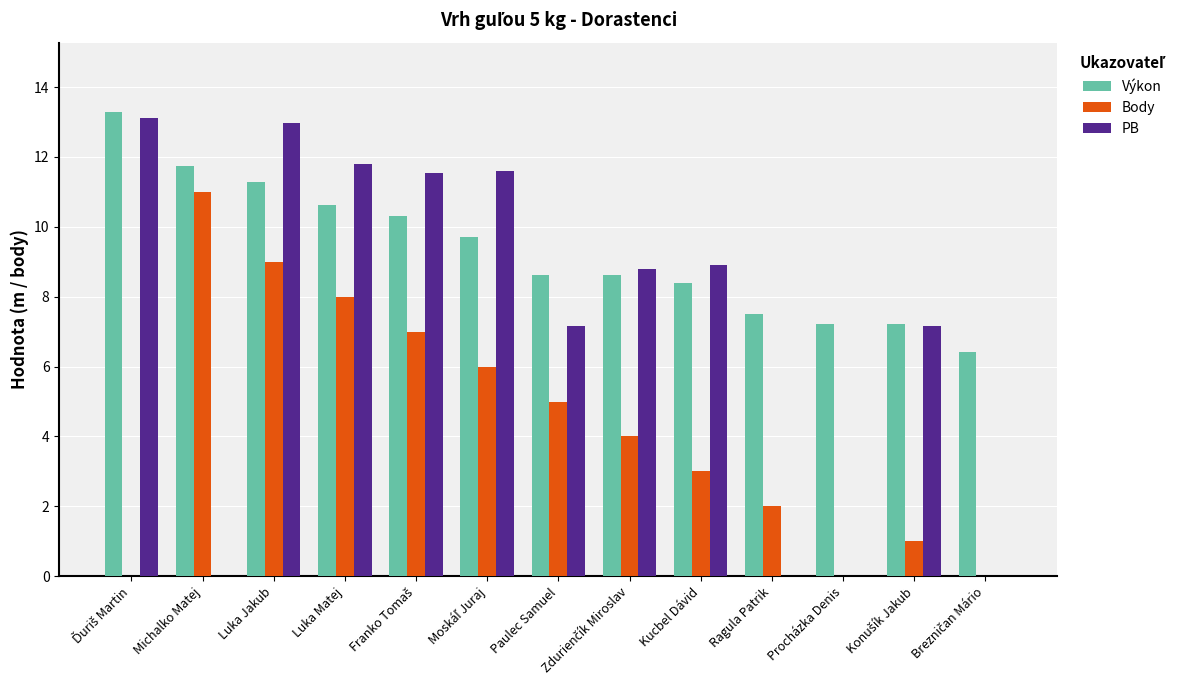

Count the number of data series in this chart.

3